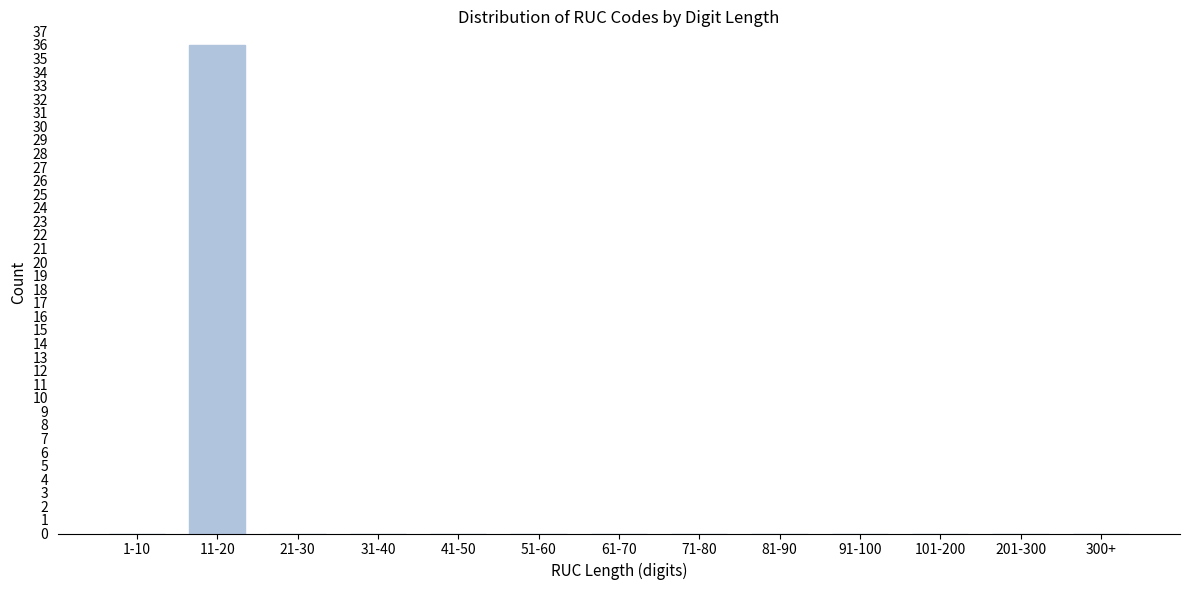

Reading right to left, list all the values displayed in this chart.

300+=0	201-300=0	101-200=0	91-100=0	81-90=0	71-80=0	61-70=0	51-60=0	41-50=0	31-40=0	21-30=0	11-20=36	1-10=0